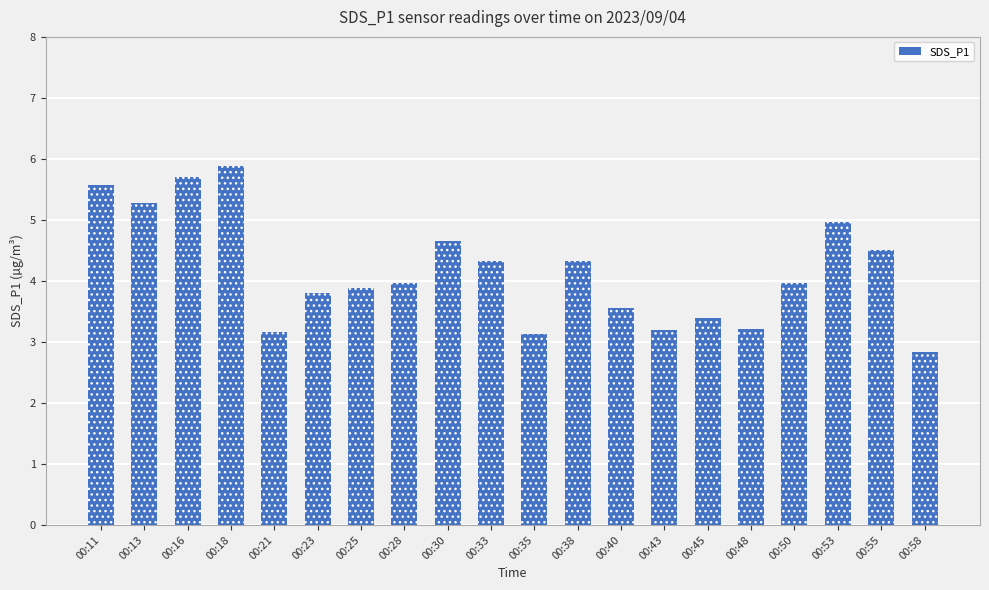

Rank the categories by value from highest to lowest.

00:18, 00:16, 00:11, 00:13, 00:53, 00:30, 00:55, 00:33, 00:38, 00:28, 00:50, 00:25, 00:23, 00:40, 00:45, 00:48, 00:43, 00:21, 00:35, 00:58